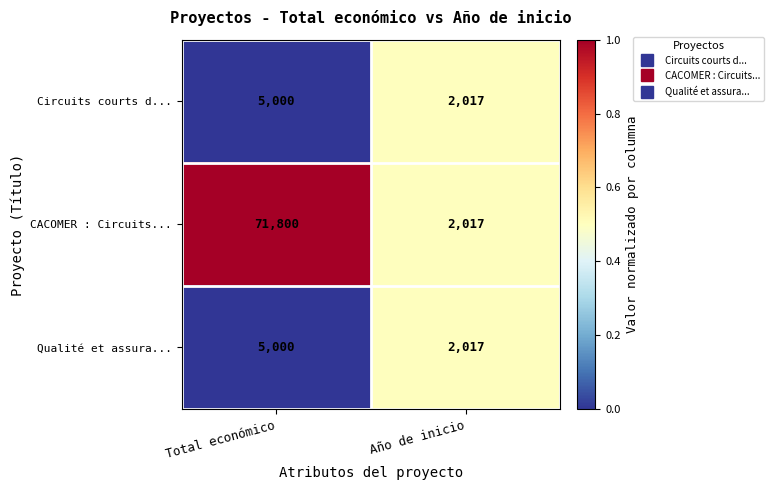

At which label is Qualité et assura... closest to 3508?

Año de inicio